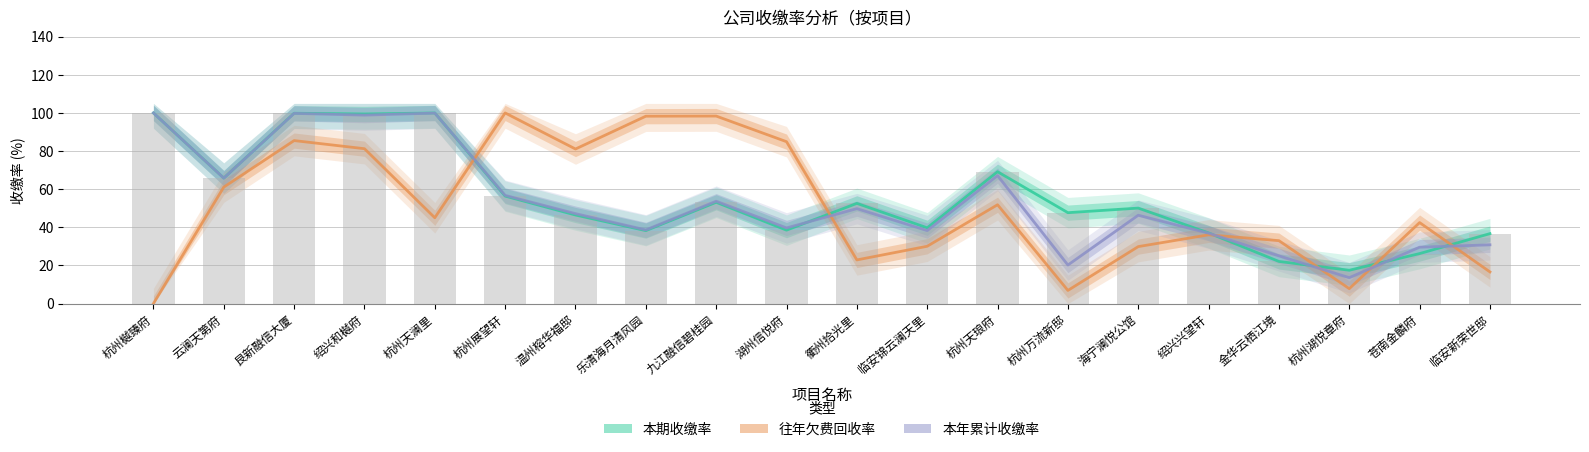

What is the value of the 往年欠费回收率 bar at the 17th from the left?

33.0